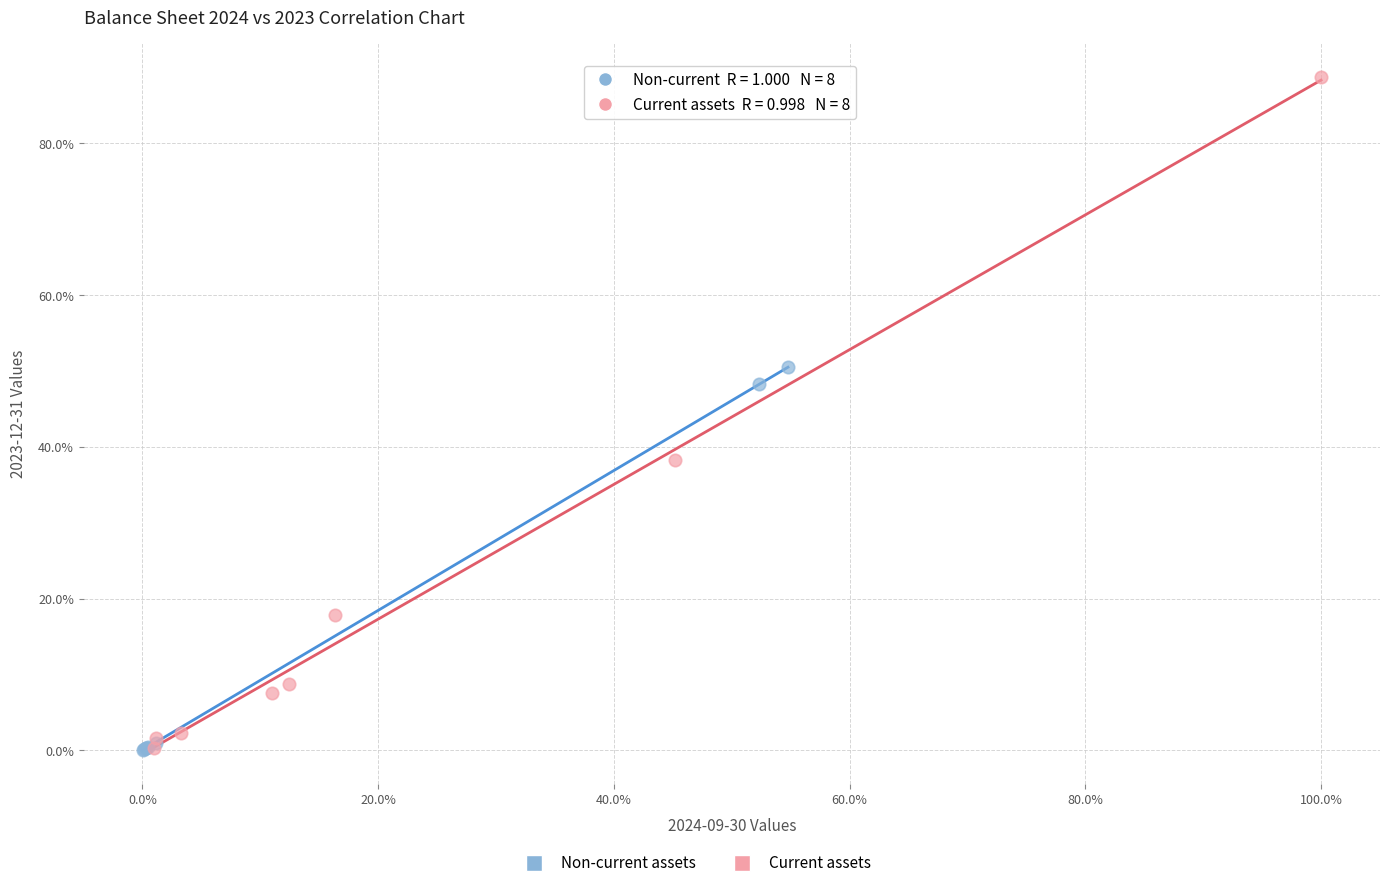

Which series contains the highest Y value?

Current assets